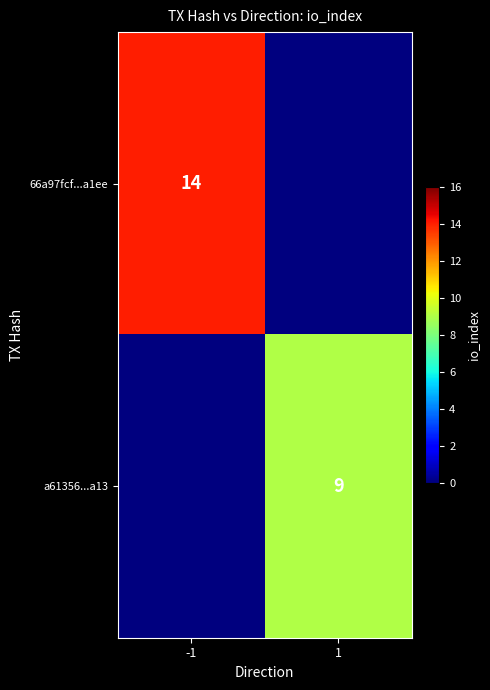

Is the value of a61356...a13 at -1 greater than the value of 66a97fcf...a1ee at -1?

No